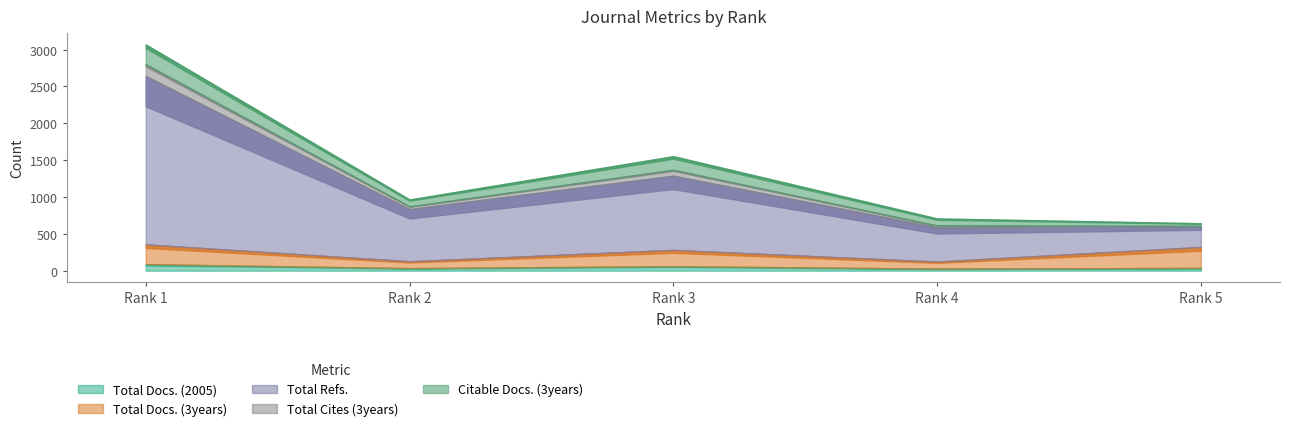

Which category has the highest value across all series?

Rank 1